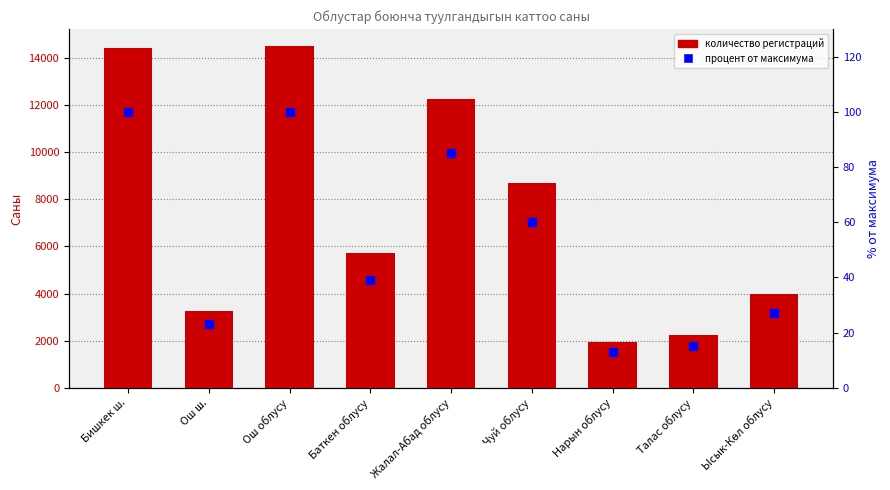

At how many categories does at least one series exceed 4755?

5